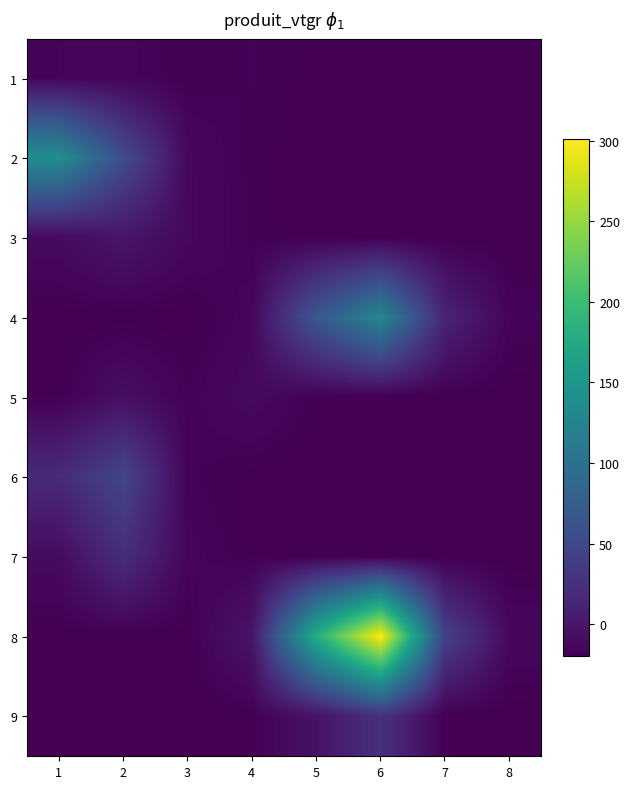

Reading right to left, extract all data points from this chart.

1: 8=-19.8	7=-19.8	6=-19.8	5=-19.2	4=-17.2	3=-18.5	2=-15.4	1=-16.1
2: 8=-19.8	7=-19.8	6=-19.8	5=-19.8	4=-18.0	3=-12.9	2=53.3	1=138.3
3: 8=-19.8	7=-19.8	6=-19.8	5=-19.8	4=-17.7	3=-12.8	2=-0.9	1=-11.2
4: 8=-15.9	7=13.0	6=126.3	5=67.5	4=-14.7	3=-19.8	2=-19.8	1=-19.8
5: 8=-19.8	7=-19.8	6=-19.8	5=-18.5	4=-11.3	3=-17.1	2=-7.1	1=-18.9
6: 8=-19.8	7=-19.8	6=-19.8	5=-19.8	4=-19.5	3=-16.9	2=47.3	1=18.8
7: 8=-19.8	7=-19.8	6=-19.8	5=-19.8	4=-18.8	3=-15.0	2=21.8	1=-10.7
8: 8=-13.7	7=42.3	6=301.1	5=181.3	4=-1.4	3=-19.5	2=-19.8	1=-19.8
9: 8=-19.8	7=-19.8	6=26.0	5=-4.7	4=-18.7	3=-19.8	2=-19.8	1=-19.8